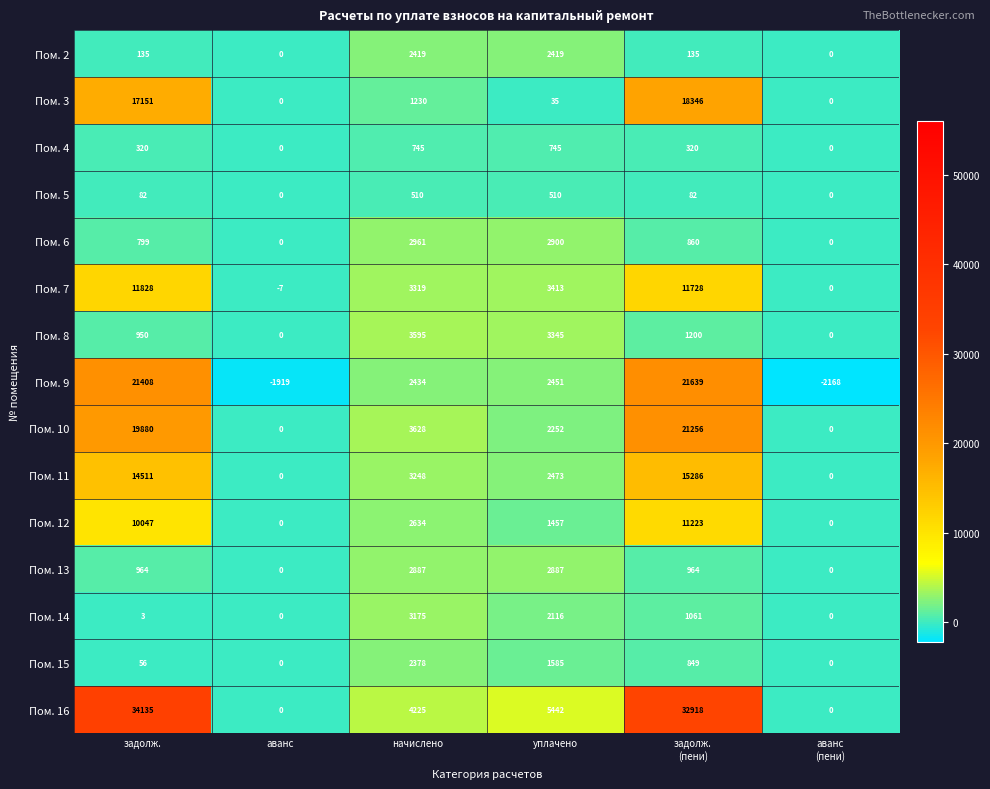

The Пом. 13 series shows 0 at аванс. True or false?

True